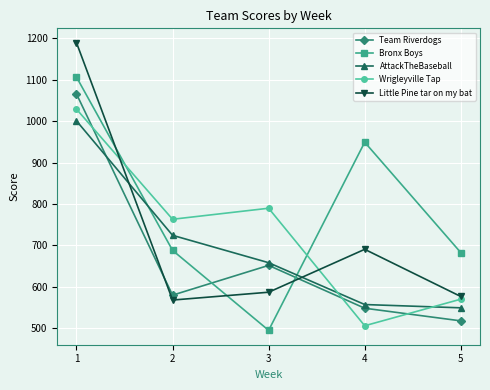

What is the spread (max minus min) of values at 4?

443.4